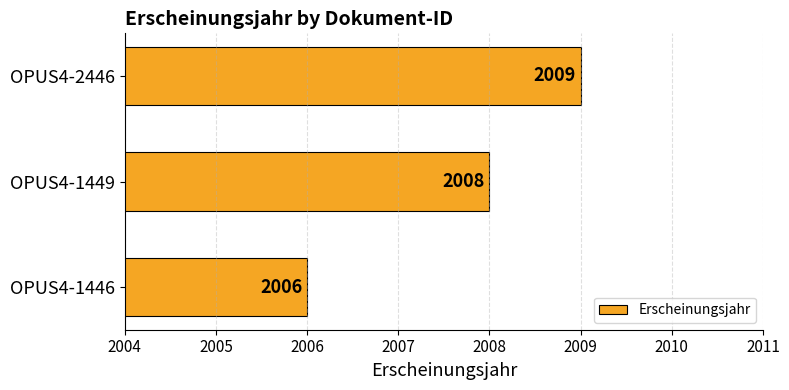

At which category does the chart reach its peak across all series?

OPUS4-2446